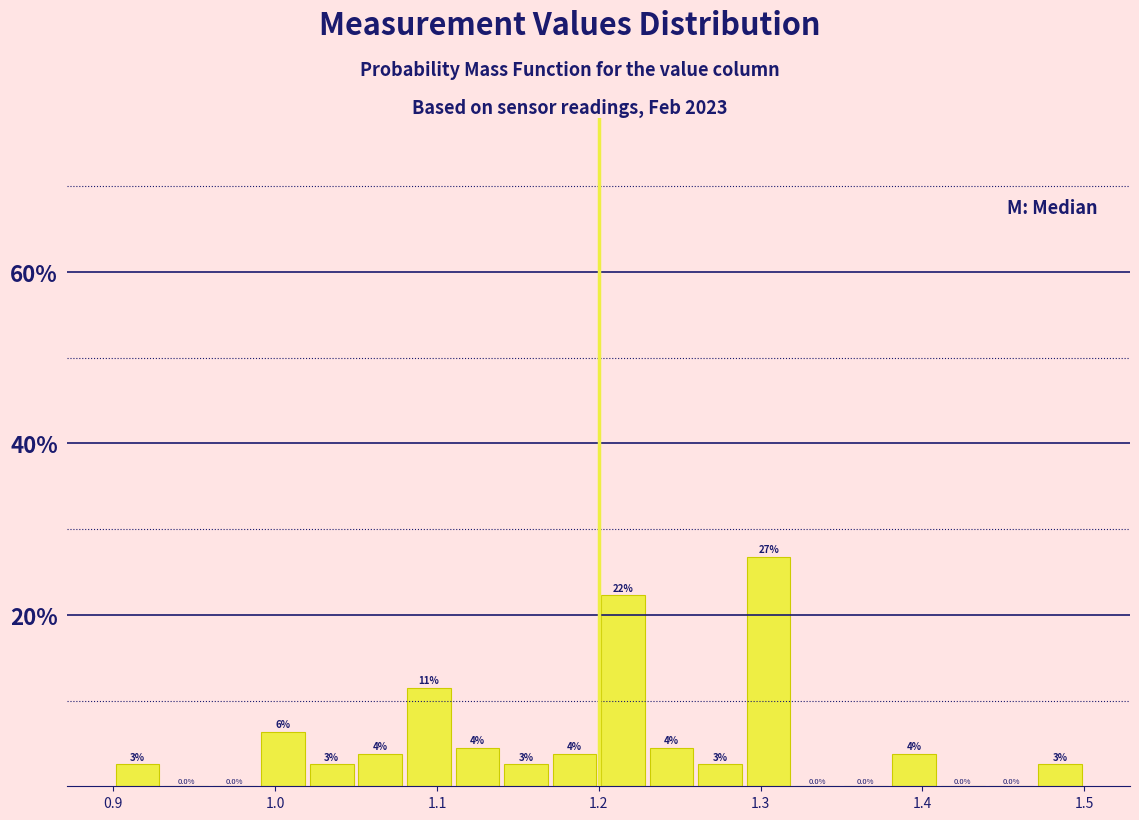

Around what value on the x-axis is the tallest bar? Give the approximate position of its centre, as read against the axis.

1.31